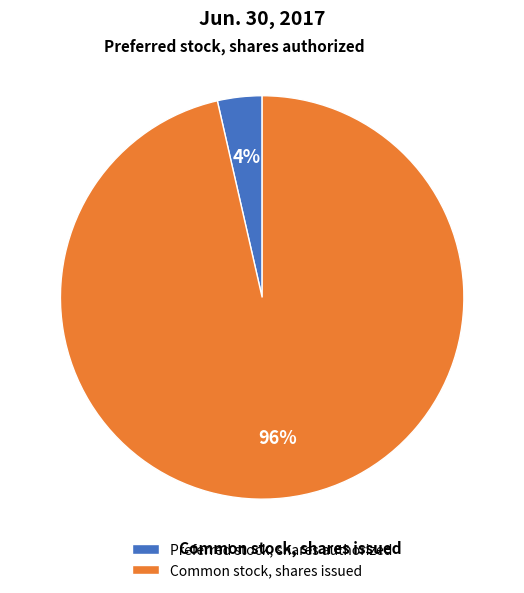

What percentage is the Common stock, shares issued slice, to the nearest percent?

96%